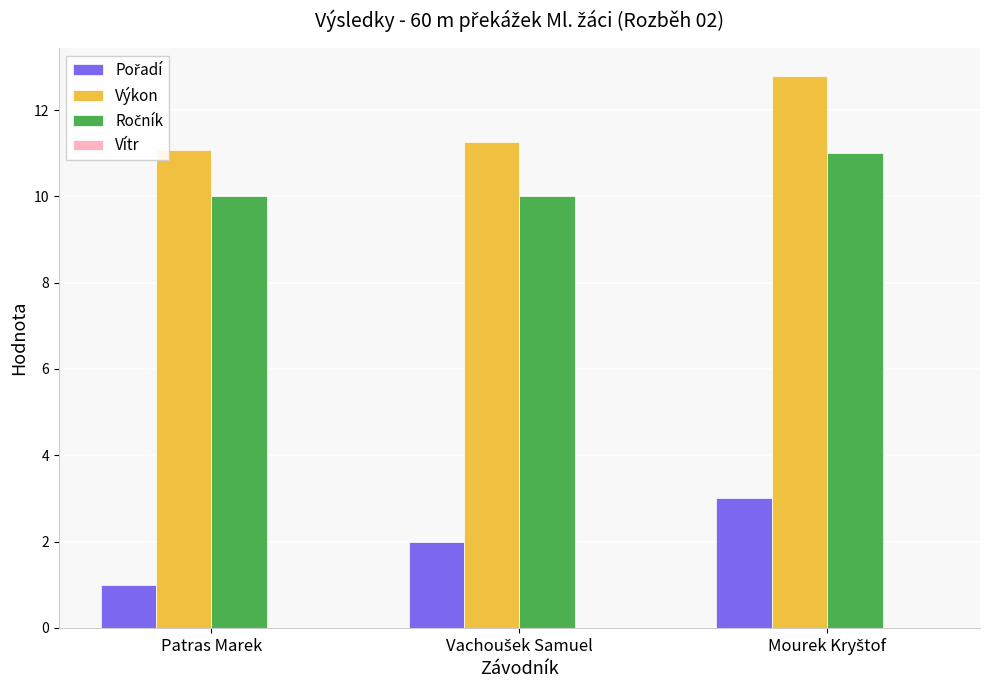

What is the difference between the maximum and second lowest values in the Výkon series?

1.5